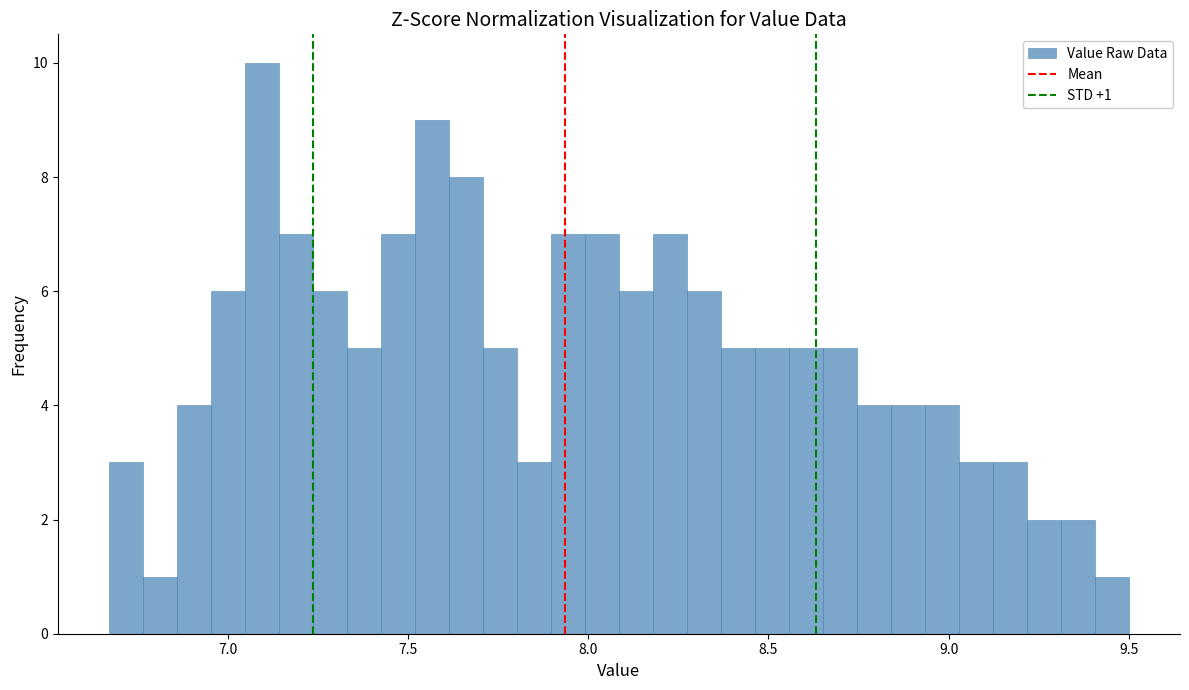

Read against the x-axis, roughly where is the centre of the tallest bar?

7.10